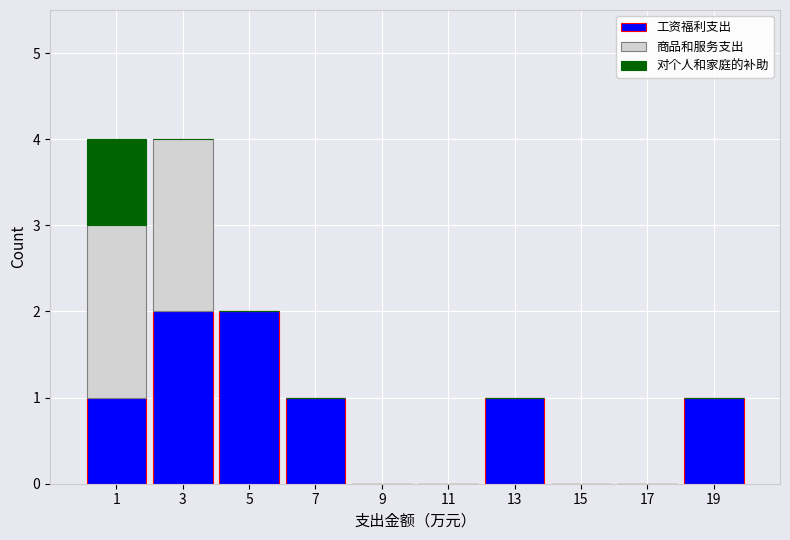

What is the total height of the stacked bar covering 12 to 14 on the x-axis? The values are not printed on the chart, so give them approximately, as read against the axis.

1